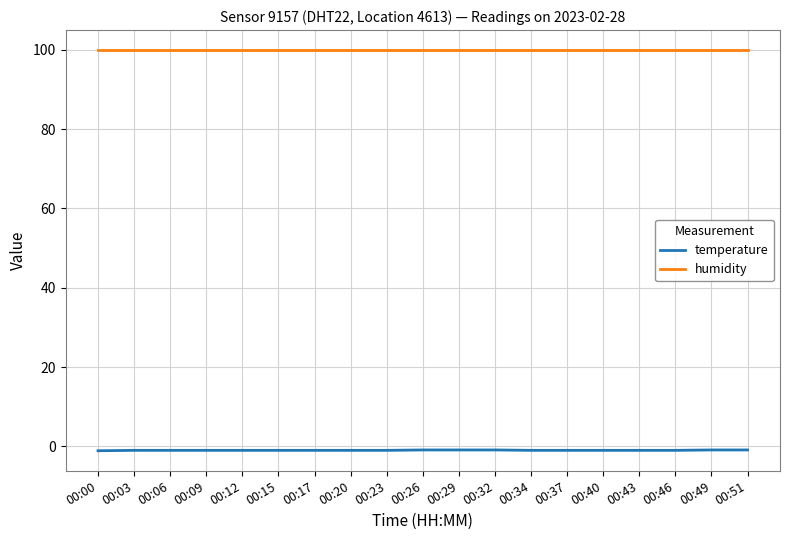

True or false: humidity and temperature cross at least once.

False